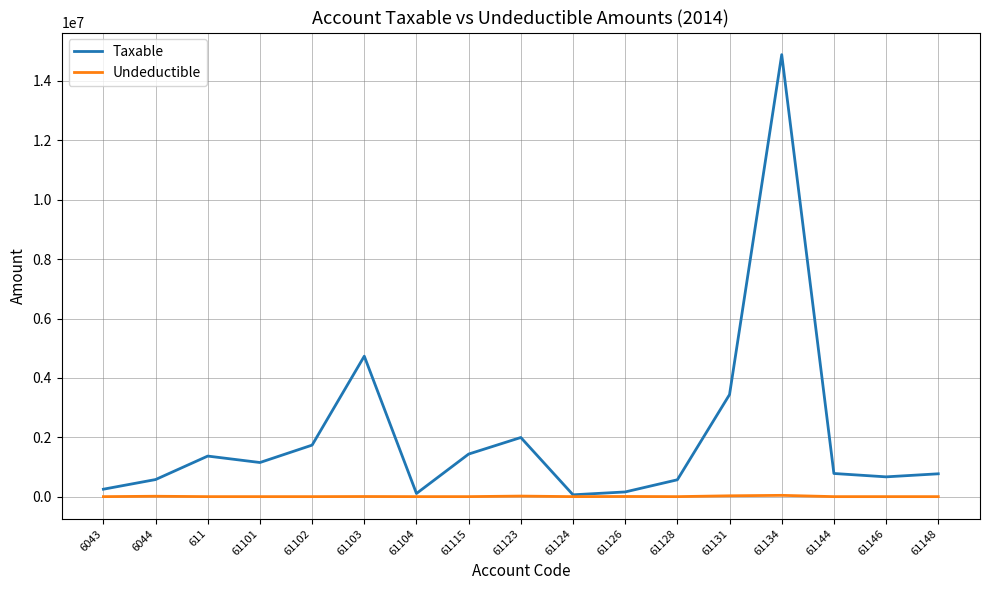

Where is the first local minimum for Taxable?

61101